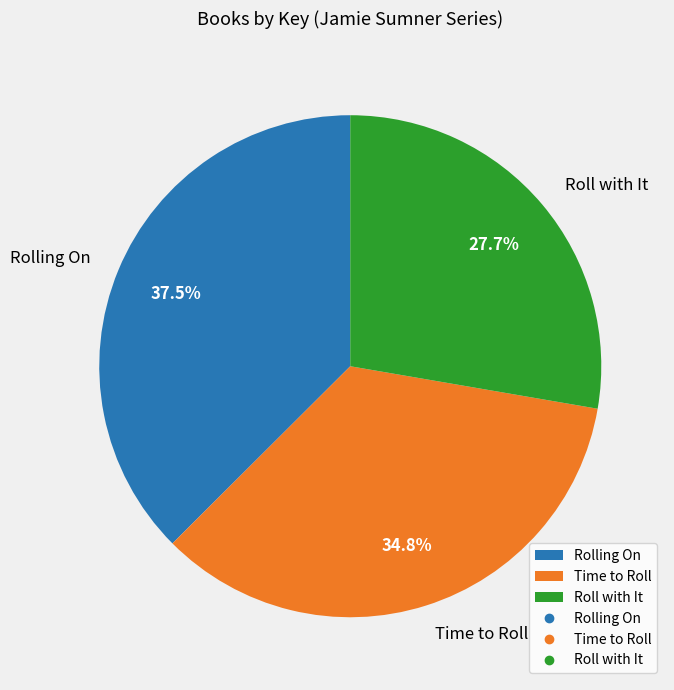

Which category has the smallest portion of the pie?

Roll with It